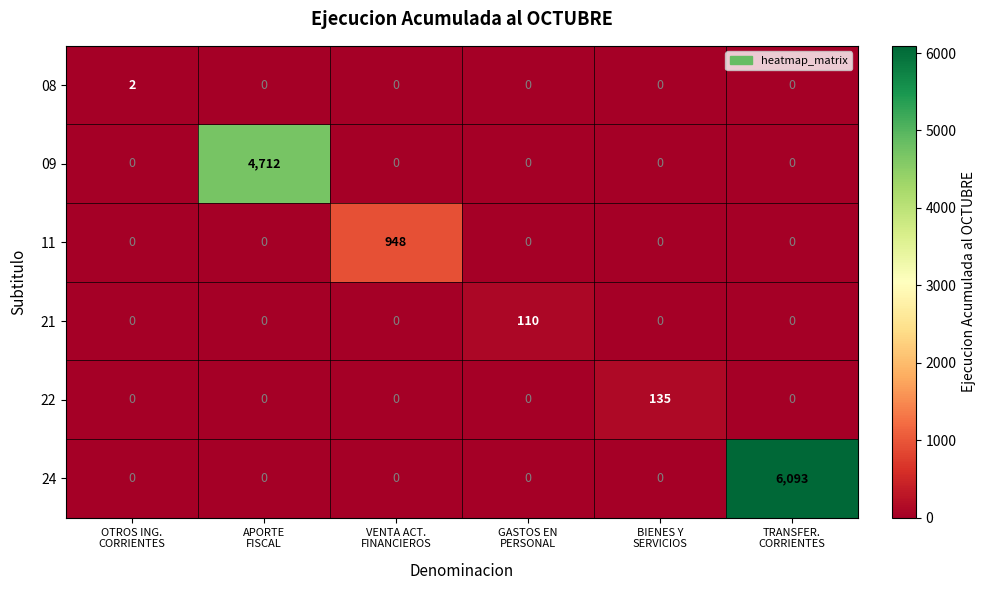

Which series has the largest total across all categories?

24